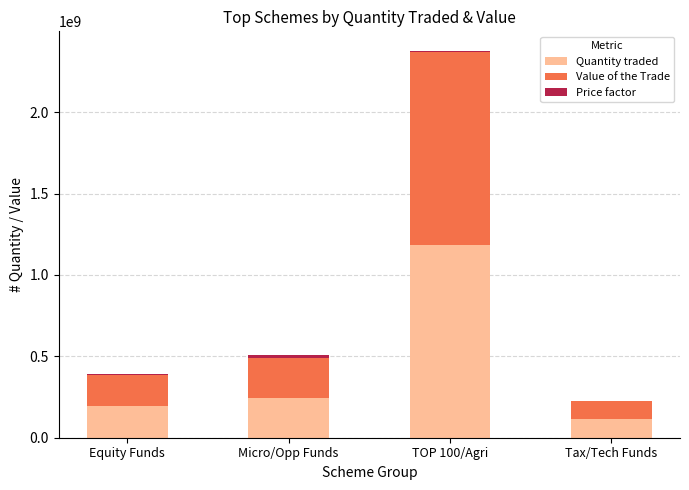

What is the maximum value for Quantity traded?

1185000000.0